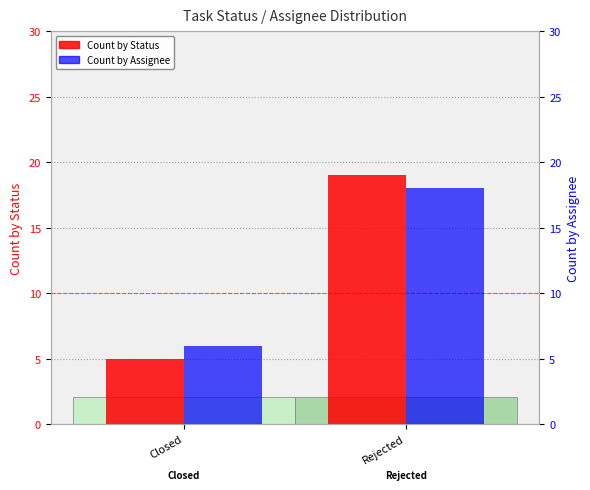

What is the sum of all Task Count by Assignee values?

24